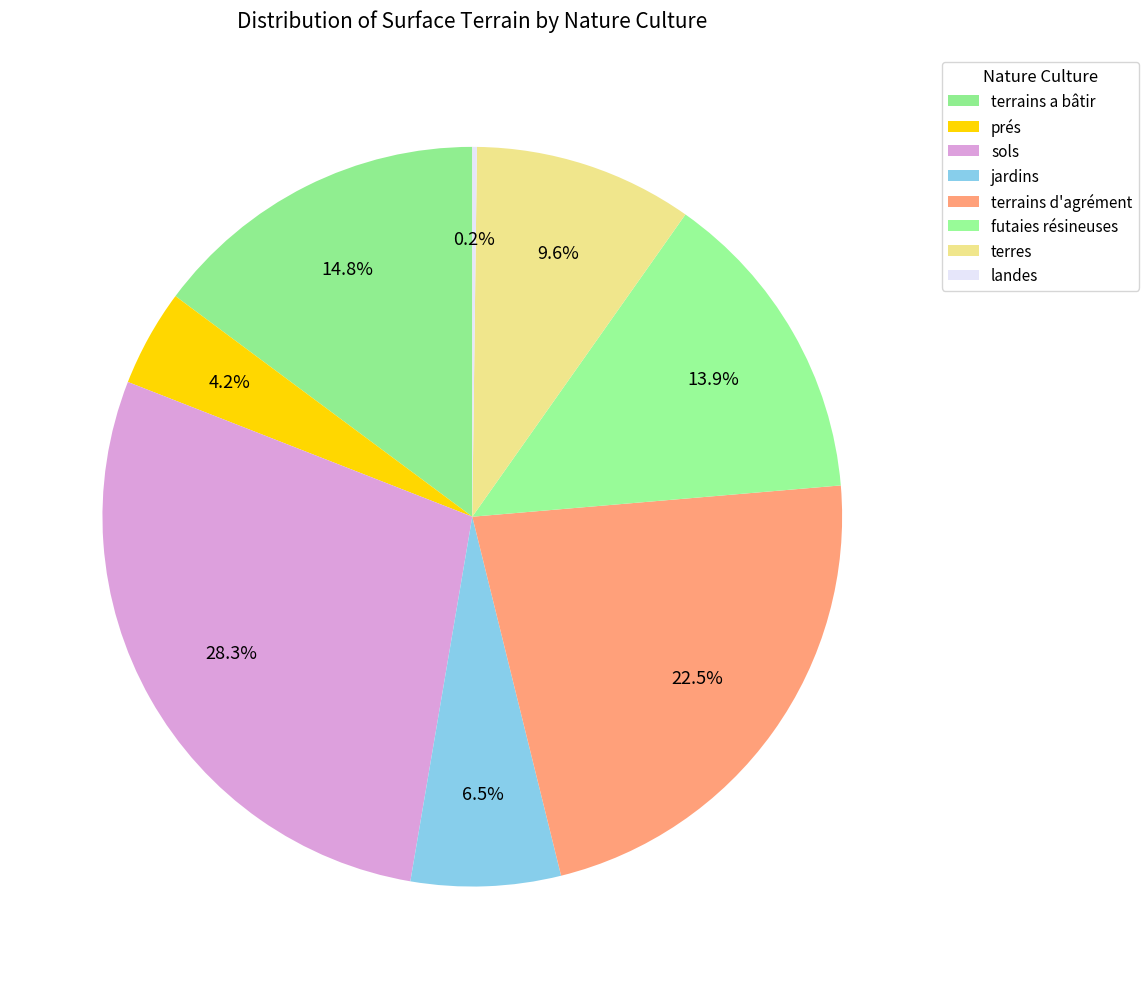

How many slices are in this pie chart?

8